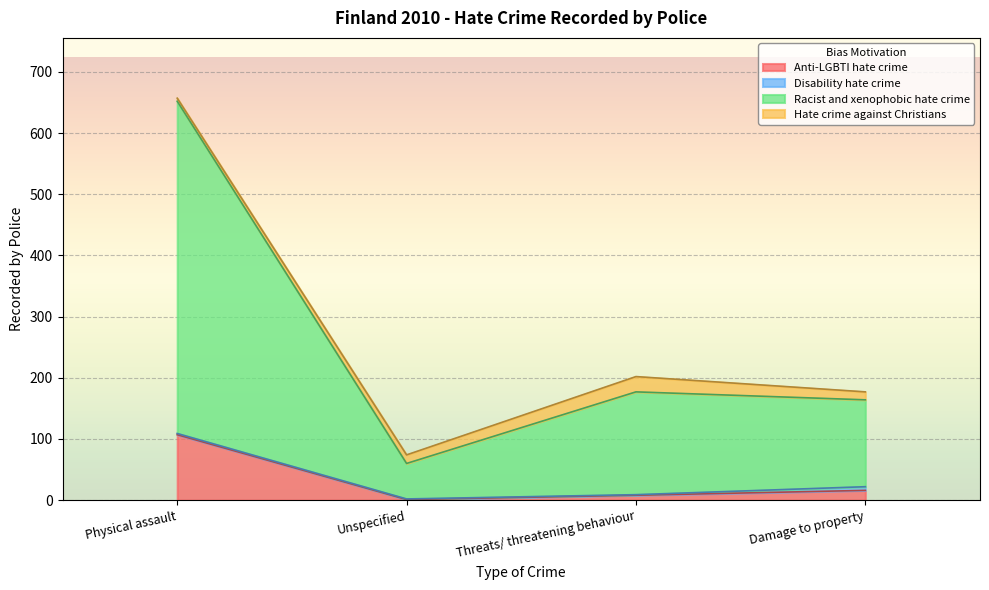

Which series has the widest spread of values?

Racist and xenophobic hate crime